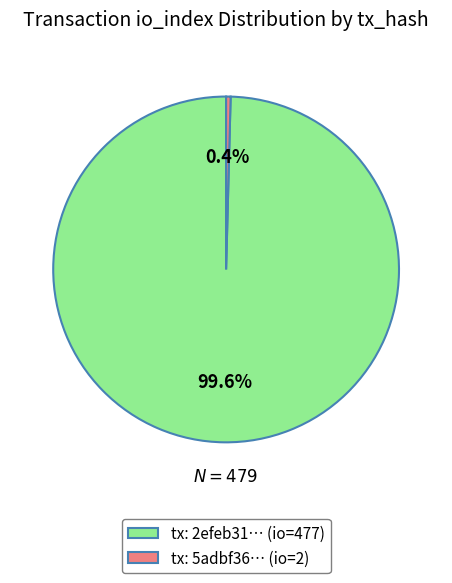

Is there any slice that represents more than half of the pie?

Yes